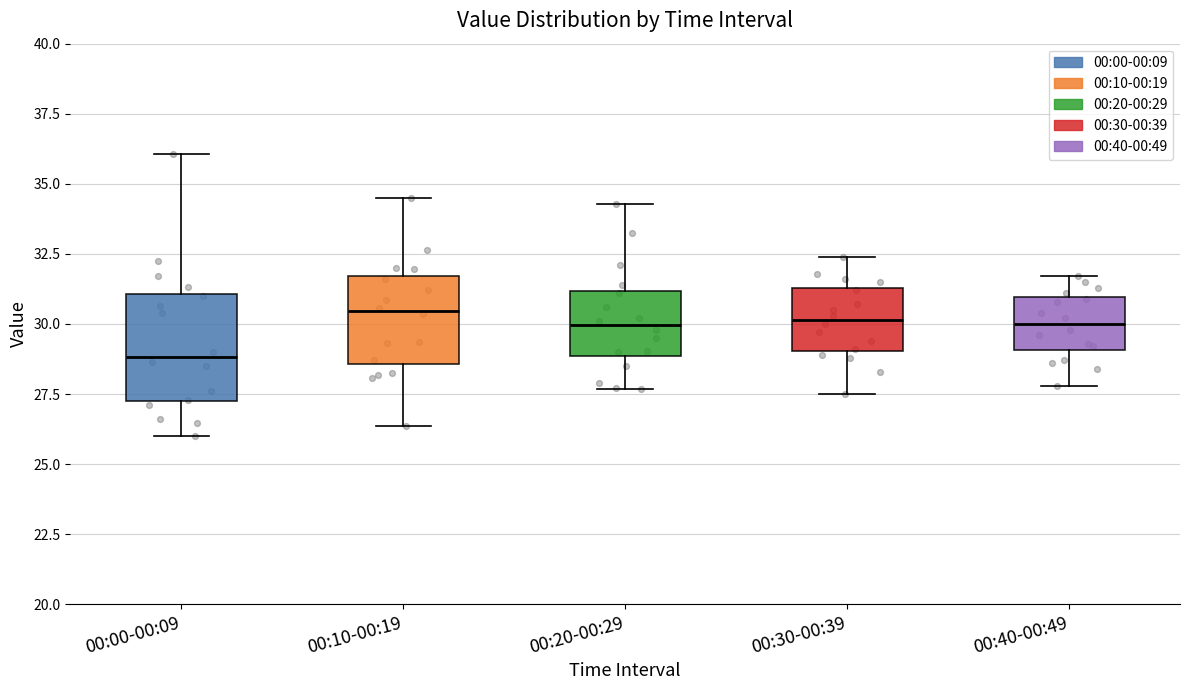

Reading left to right, read every box against the y-axis: the position of its median line, the range the box covers, and the ends of its whiskers. The values are not printed on the chart, so give them approximately, as read against the axis.

00:00-00:09: median 29.0, box 27.5 to 31.0, whiskers 26.0 to 36.0
00:10-00:19: median 30.5, box 28.5 to 31.5, whiskers 26.5 to 34.5
00:20-00:29: median 30.0, box 29.0 to 31.0, whiskers 27.5 to 34.5
00:30-00:39: median 30.0, box 29.0 to 31.5, whiskers 27.5 to 32.5
00:40-00:49: median 30.0, box 29.0 to 31.0, whiskers 28.0 to 31.5